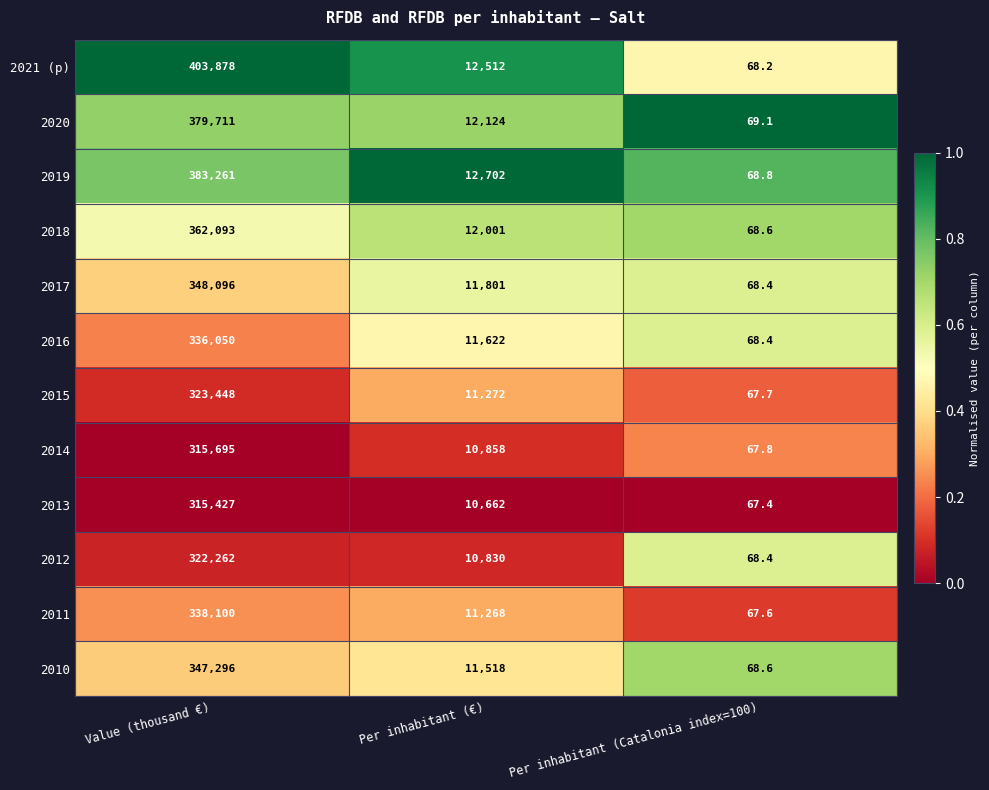

At which category does the chart reach its minimum across all series?

Per inhabitant (Catalonia index=100)